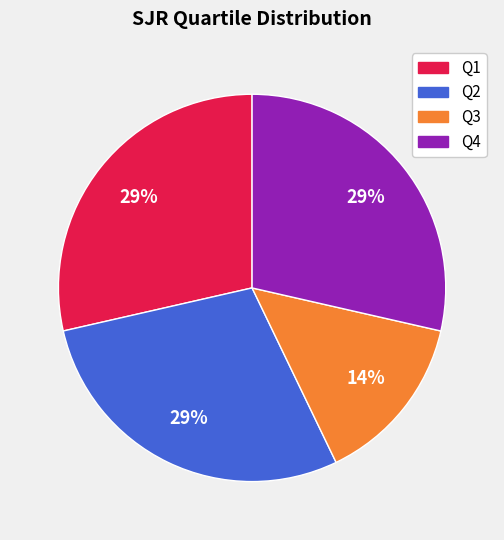

Which slice is the smallest?

Q3